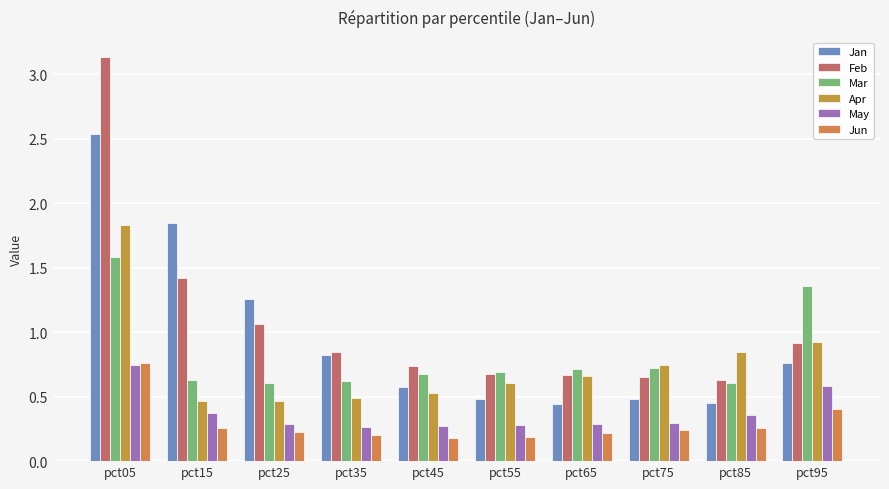

Is it true that Feb equals 0.3 at pct65?

False